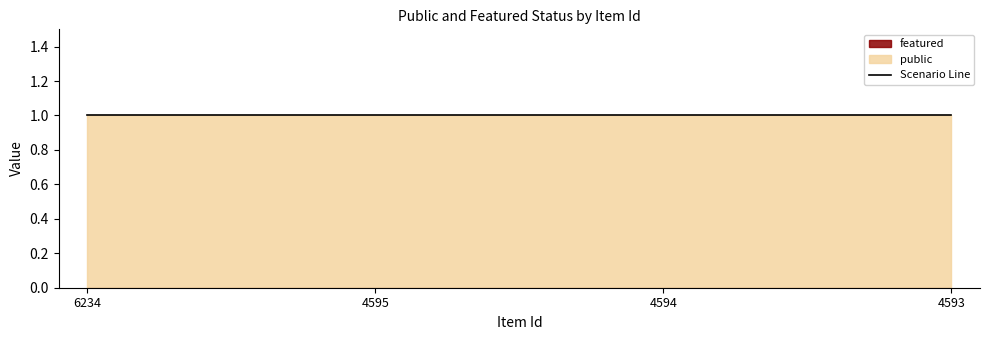

Count the number of categories in the chart.

4